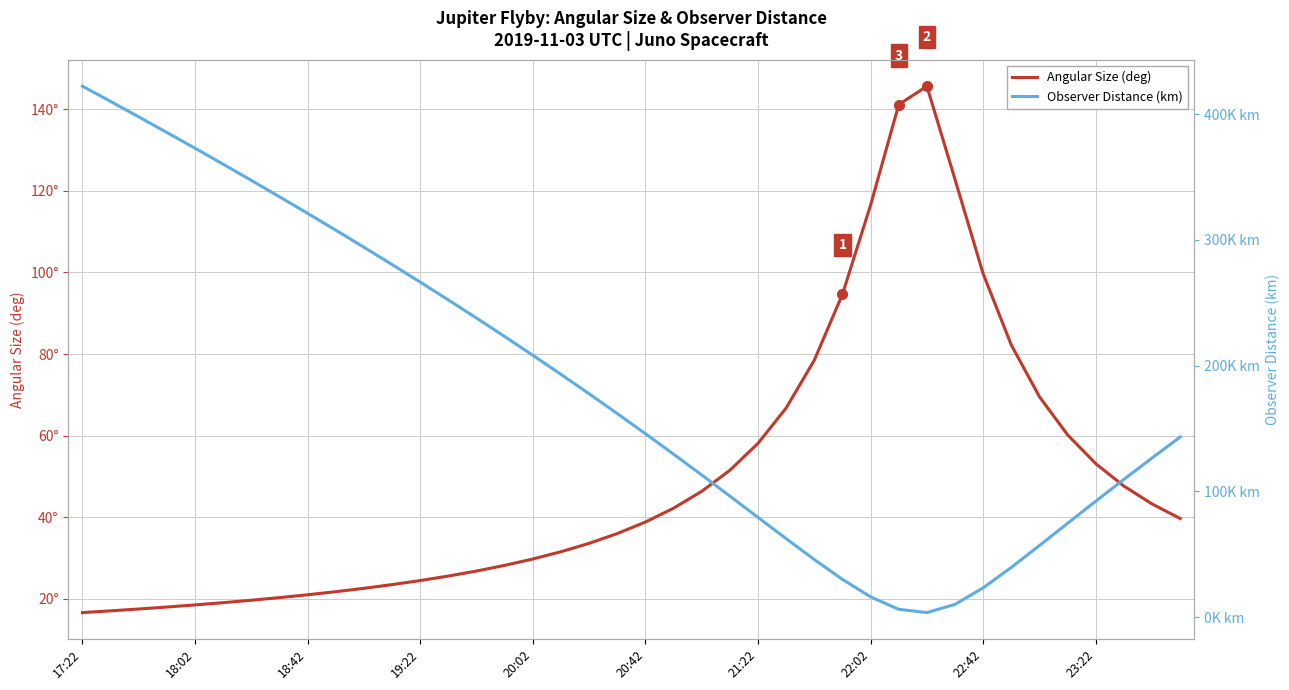

Where does the Observer Distance (km) series first go above 161875?

17:22